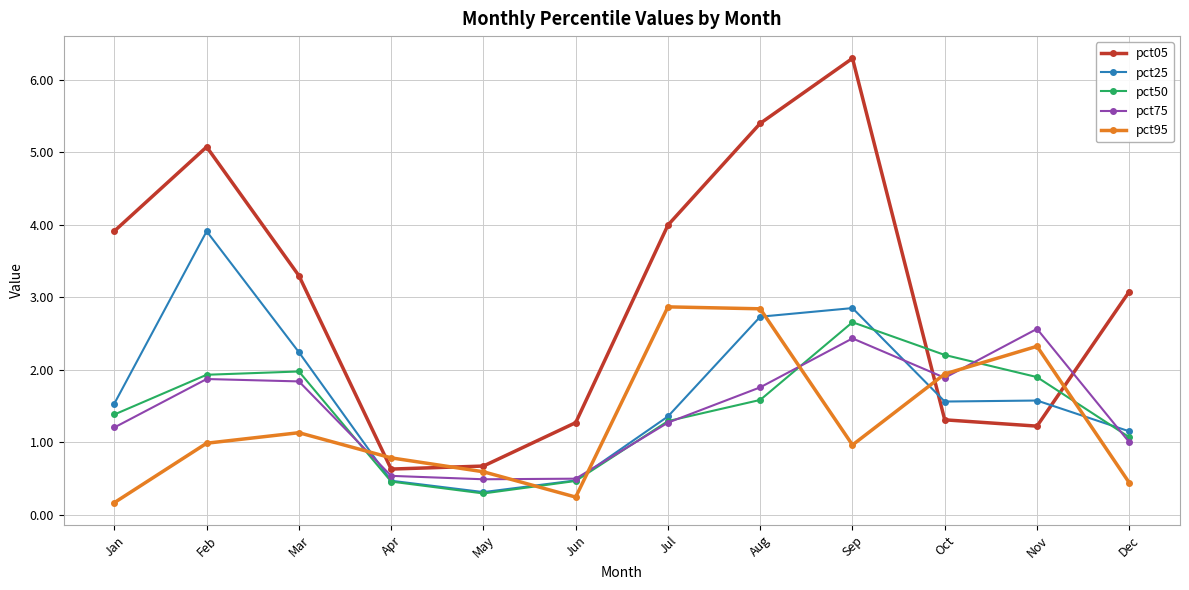

How many intersections are there between pct05 and pct25?

2